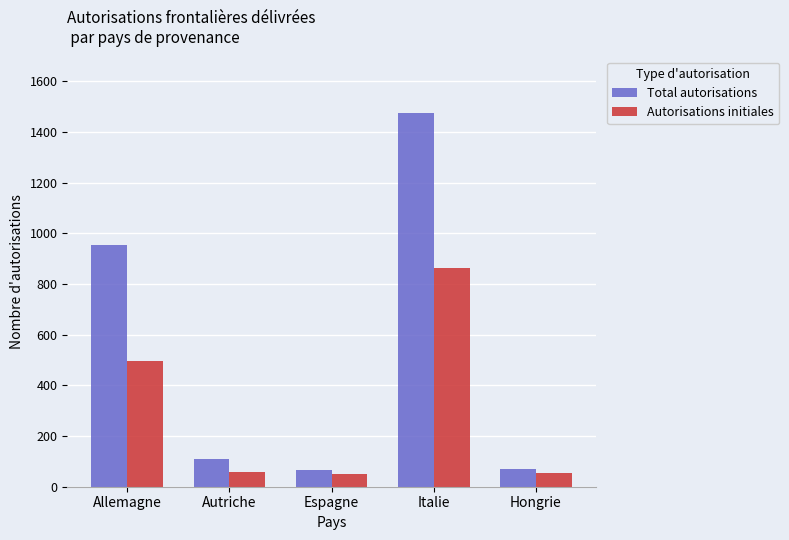

At which category is the sum across all series the highest?

Italie